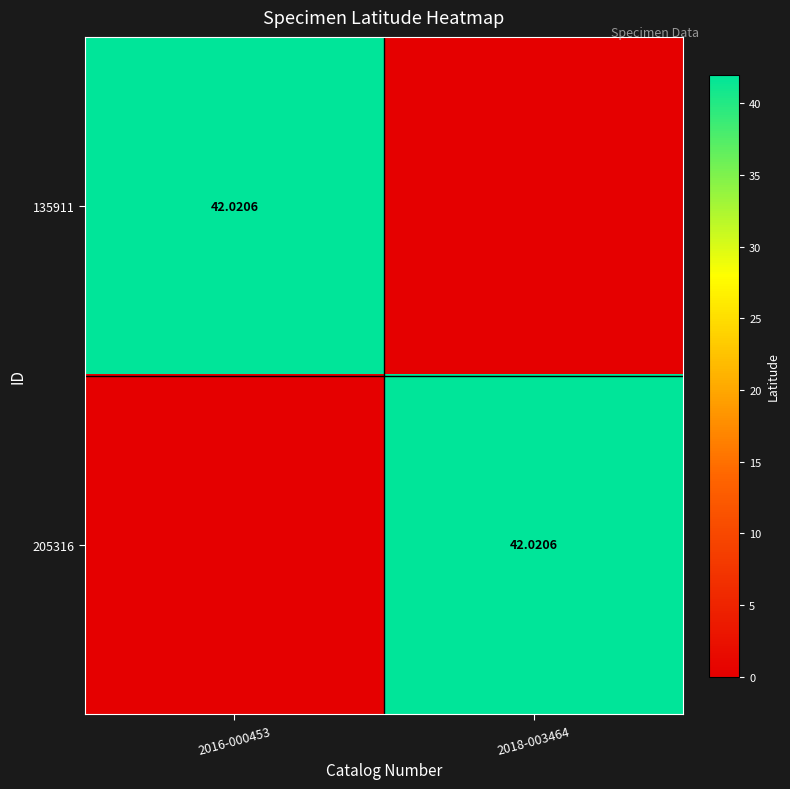

How many values in 205316 are above zero?

1